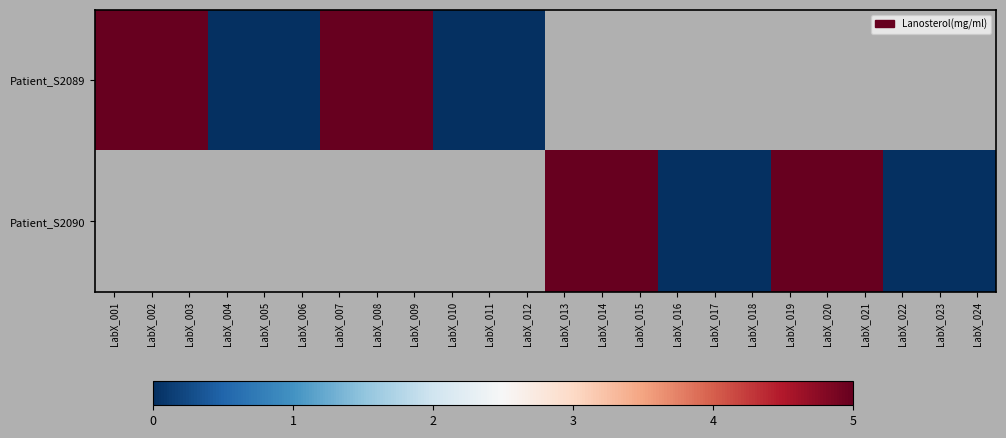

What is the difference between the maximum and second lowest values in the Patient_S2090 series?

5.0